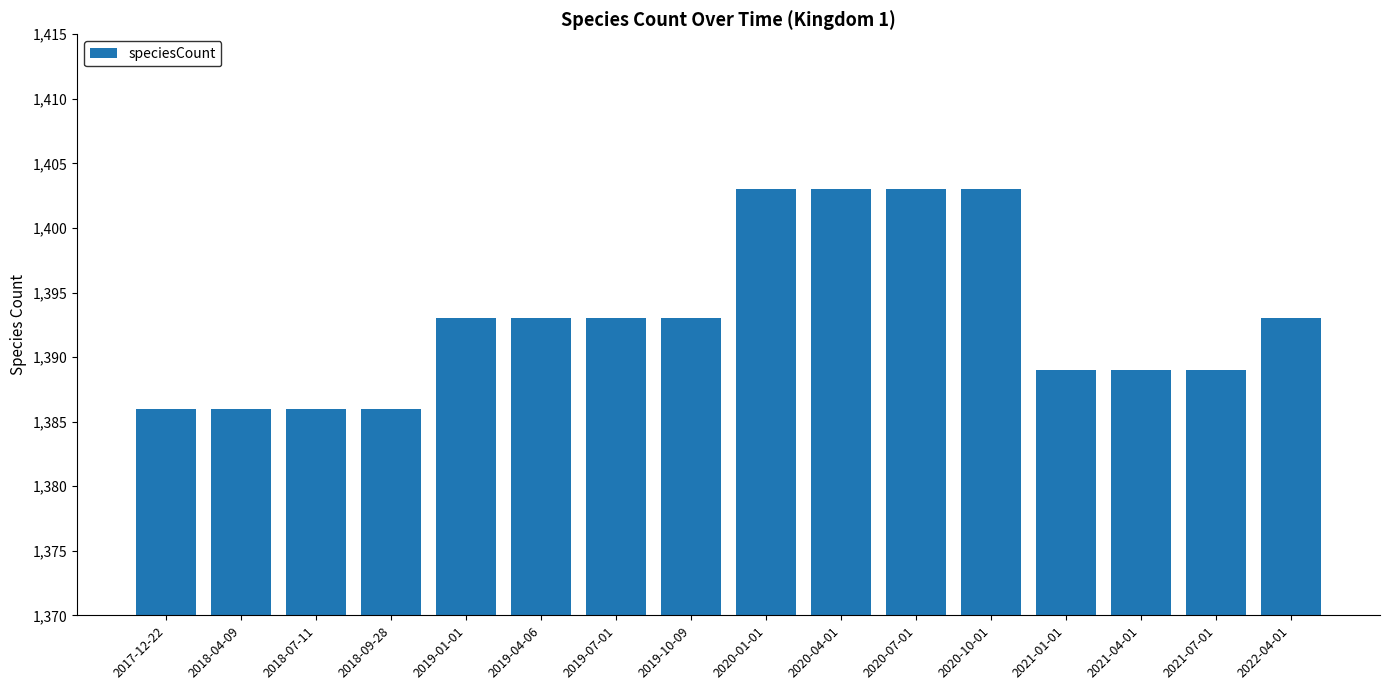

Reading left to right, list all the values displayed in this chart.

2017-12-22=1386	2018-04-09=1386	2018-07-11=1386	2018-09-28=1386	2019-01-01=1393	2019-04-06=1393	2019-07-01=1393	2019-10-09=1393	2020-01-01=1403	2020-04-01=1403	2020-07-01=1403	2020-10-01=1403	2021-01-01=1389	2021-04-01=1389	2021-07-01=1389	2022-04-01=1393